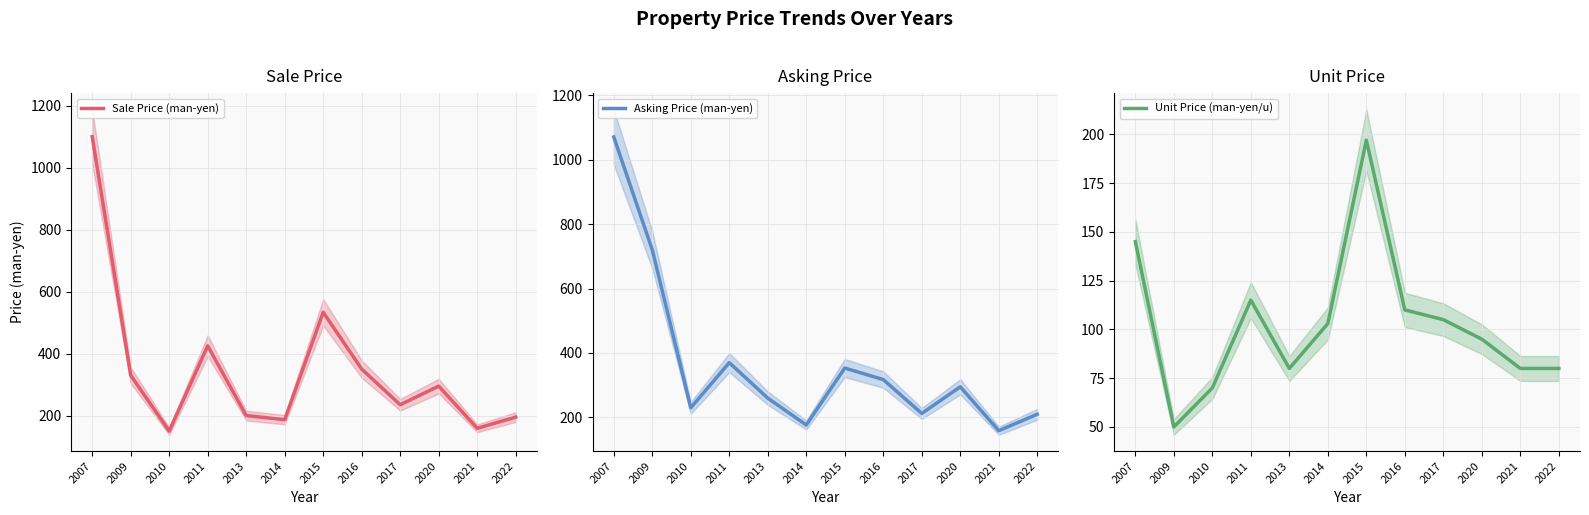

The value of Sale Price (man-yen) at 2015 is 533.3. True or false?

True